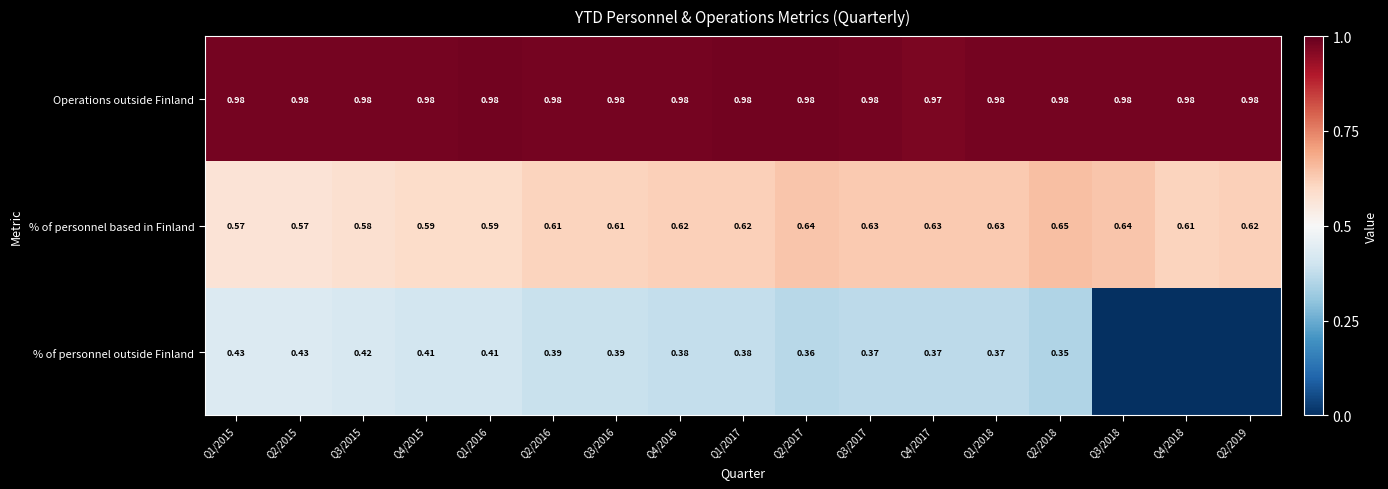

Which series changed the most between Q3/2017 and Q4/2017?

Operations outside Finland